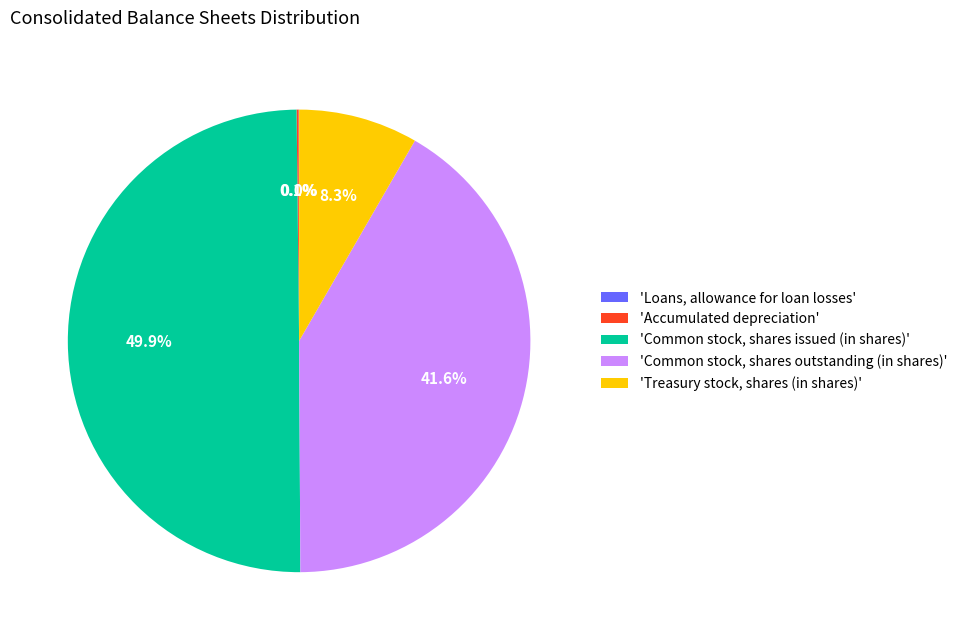

Which category has the biggest portion of the pie?

'Common stock, shares issued (in shares)'